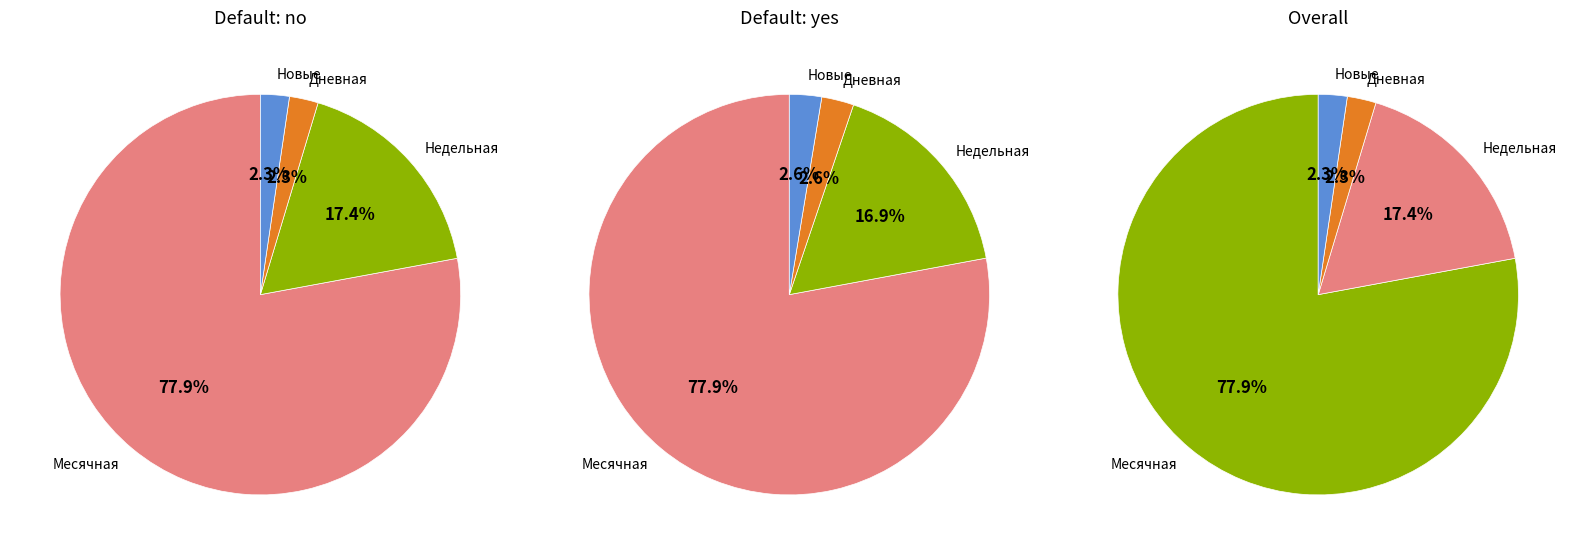

Which has a higher value, Дневная or Месячная?

Месячная